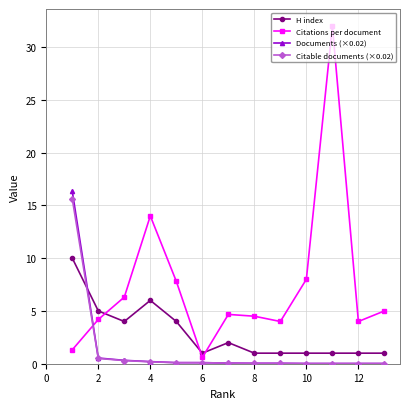

What is the greatest value displayed?

32.0